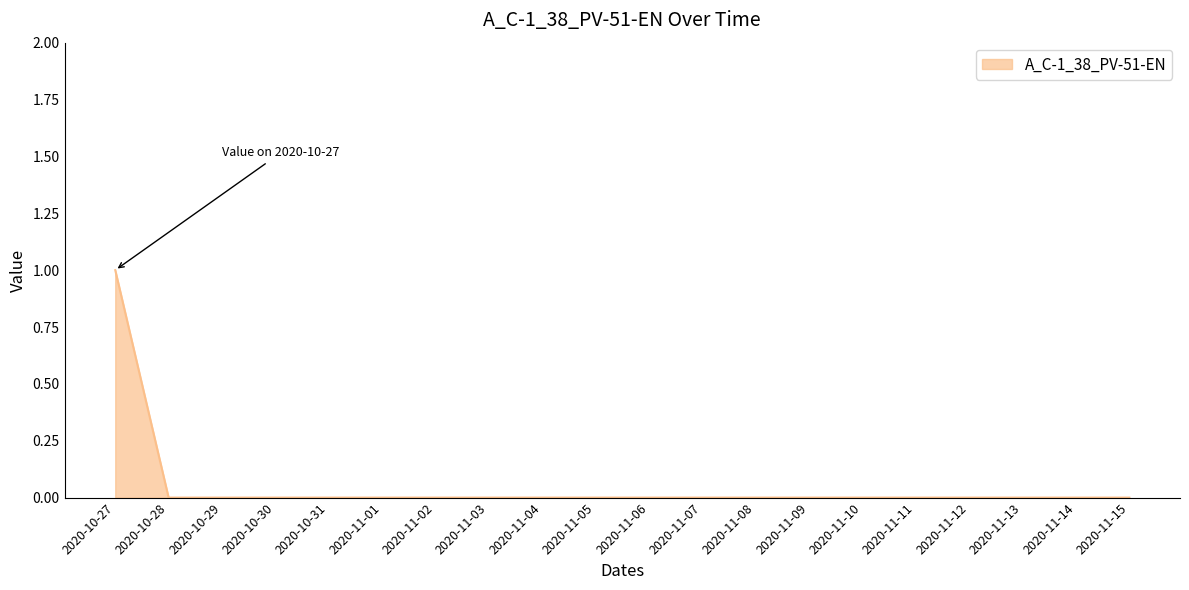

Is it true that the value at 2020-10-28 is 0?

True